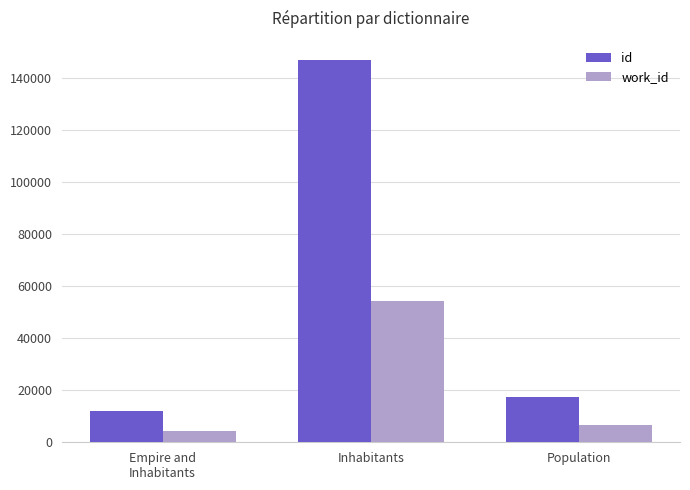

The id series shows 17231 at Population. True or false?

True